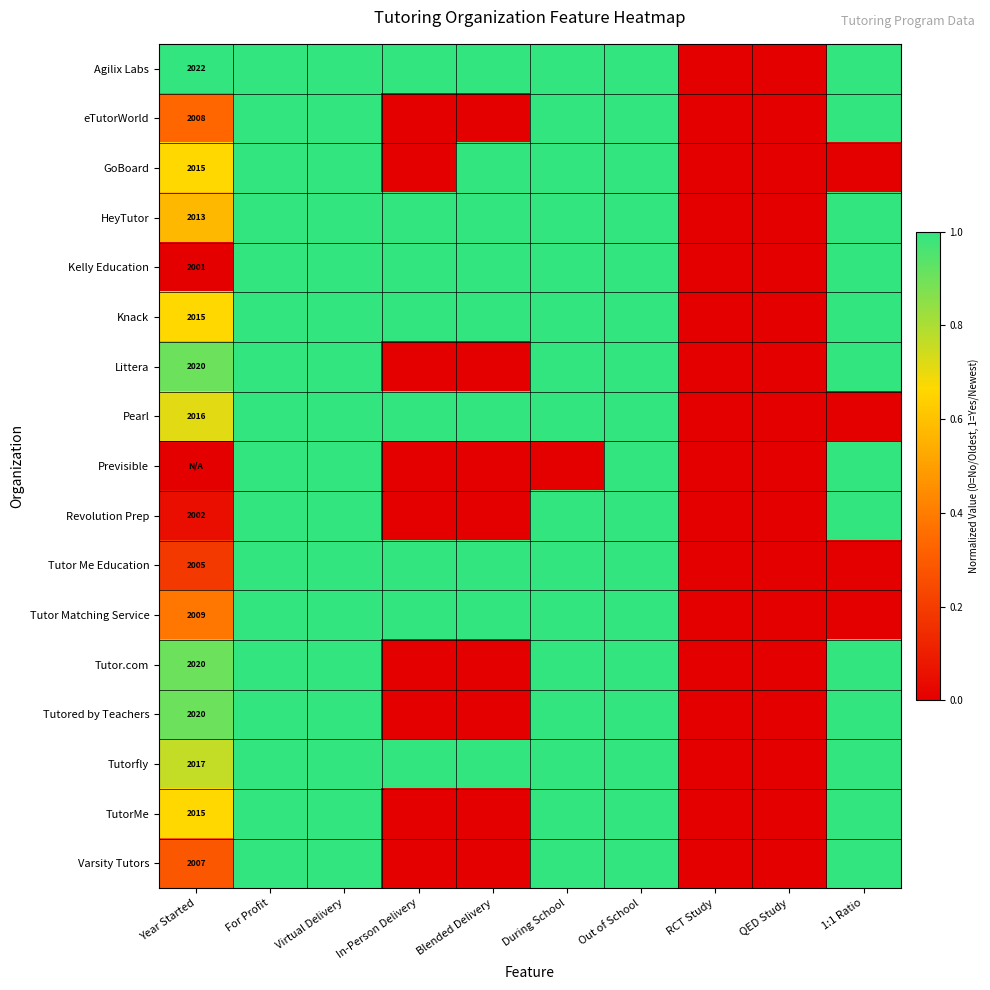

True or false: eTutorWorld has a value of 2008 at Year Started.

True